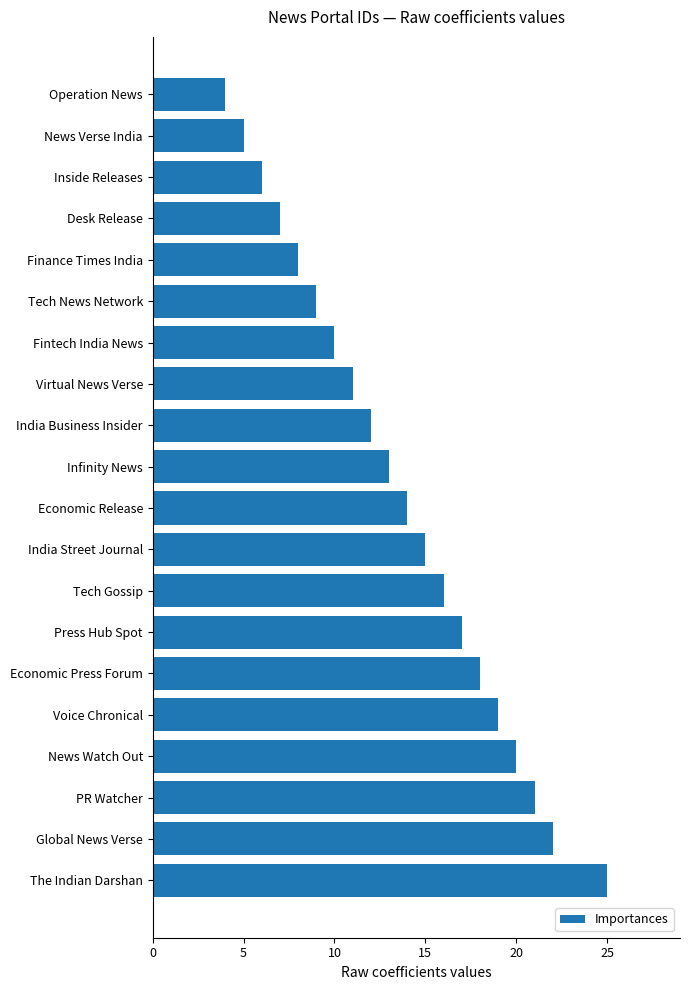

True or false: the data shows 3 at Operation News.

False